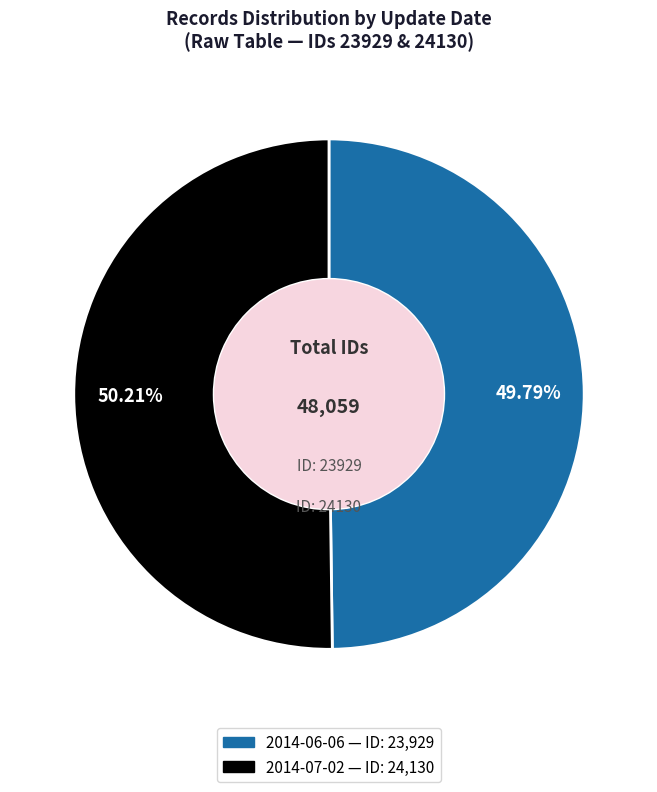

To the nearest percent, what percentage of the pie is 2014-07-02?

50%